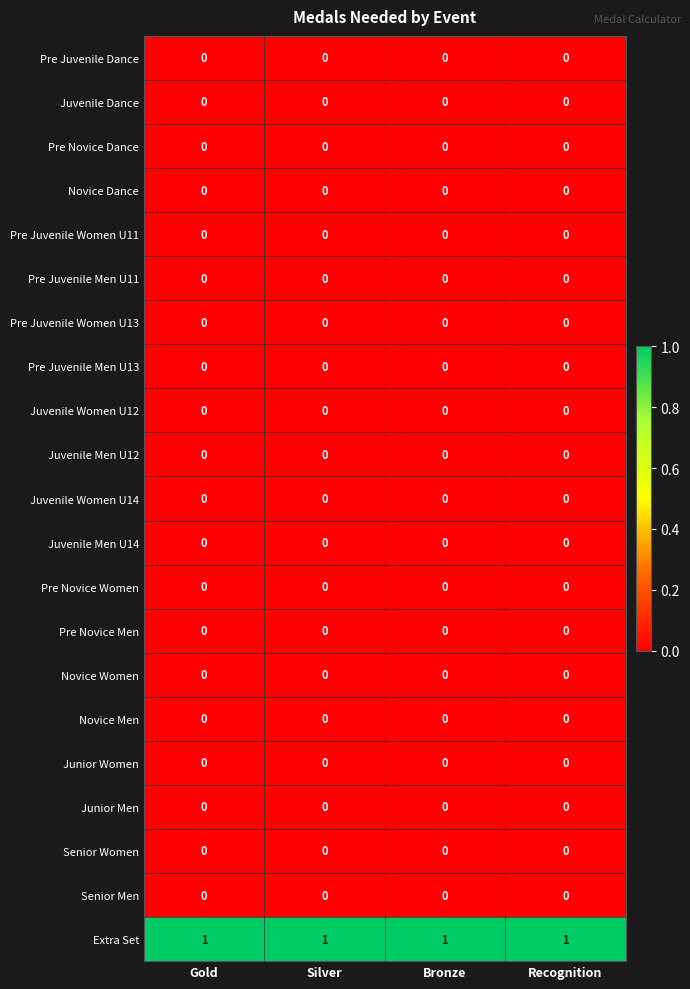

Which series has the largest total across all categories?

Extra Set